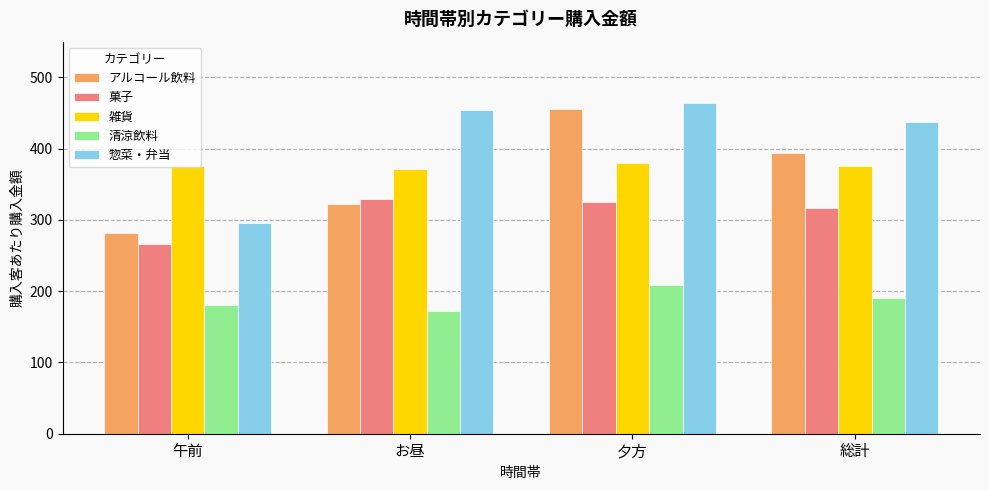

What is the sum of all 清涼飲料 values?

751.9